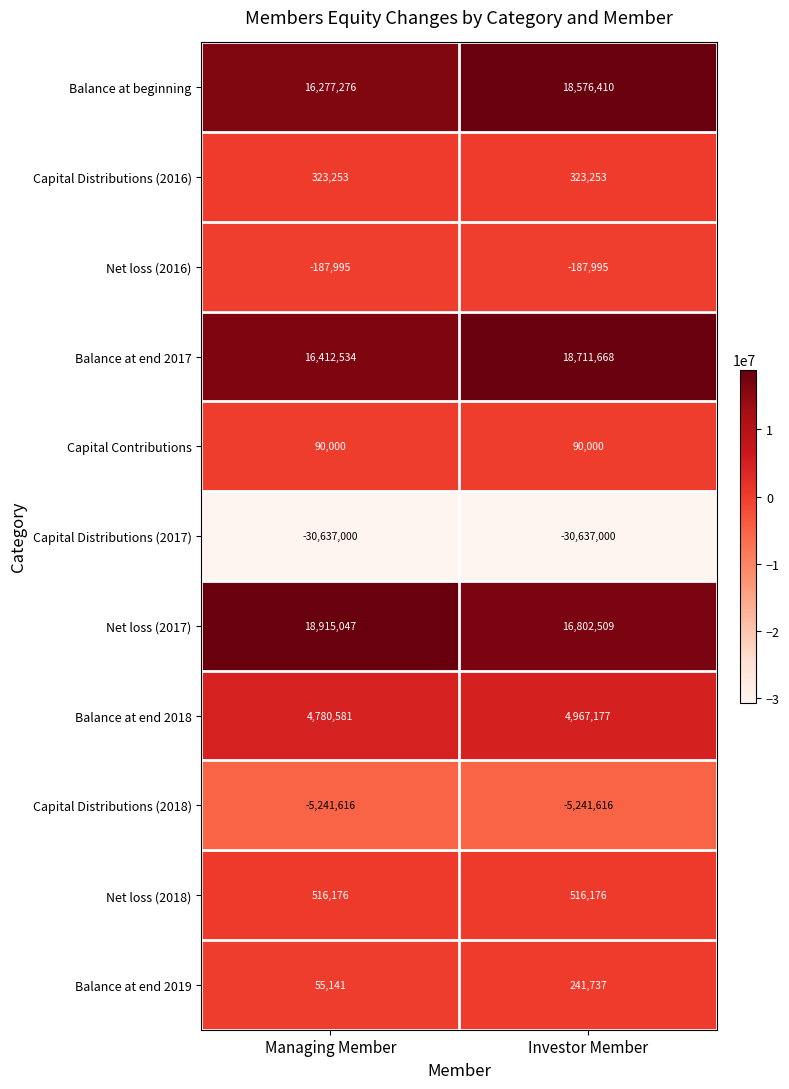

What is the spread (max minus min) of values at Managing Member?

49552047